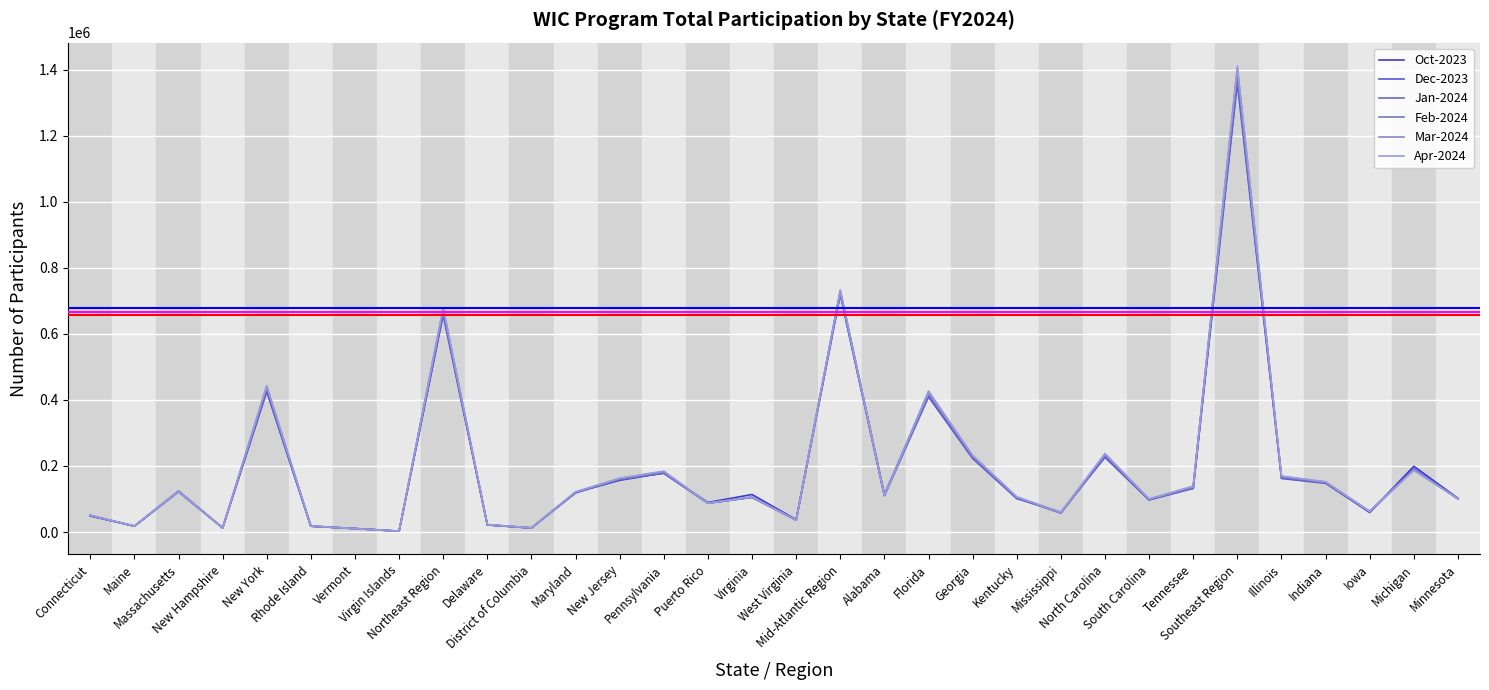

What is the difference between the maximum and minimum values in the Jan-2024 series?

1370629